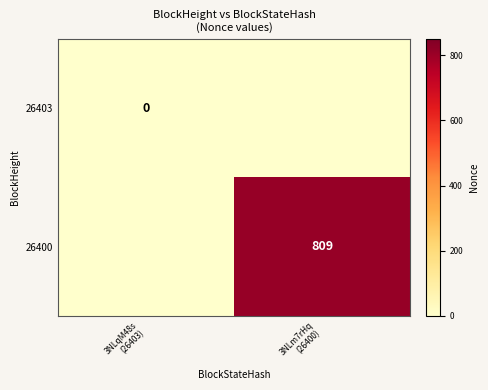

At which category is the sum across all series the highest?

3NLm7rHq
(26400)